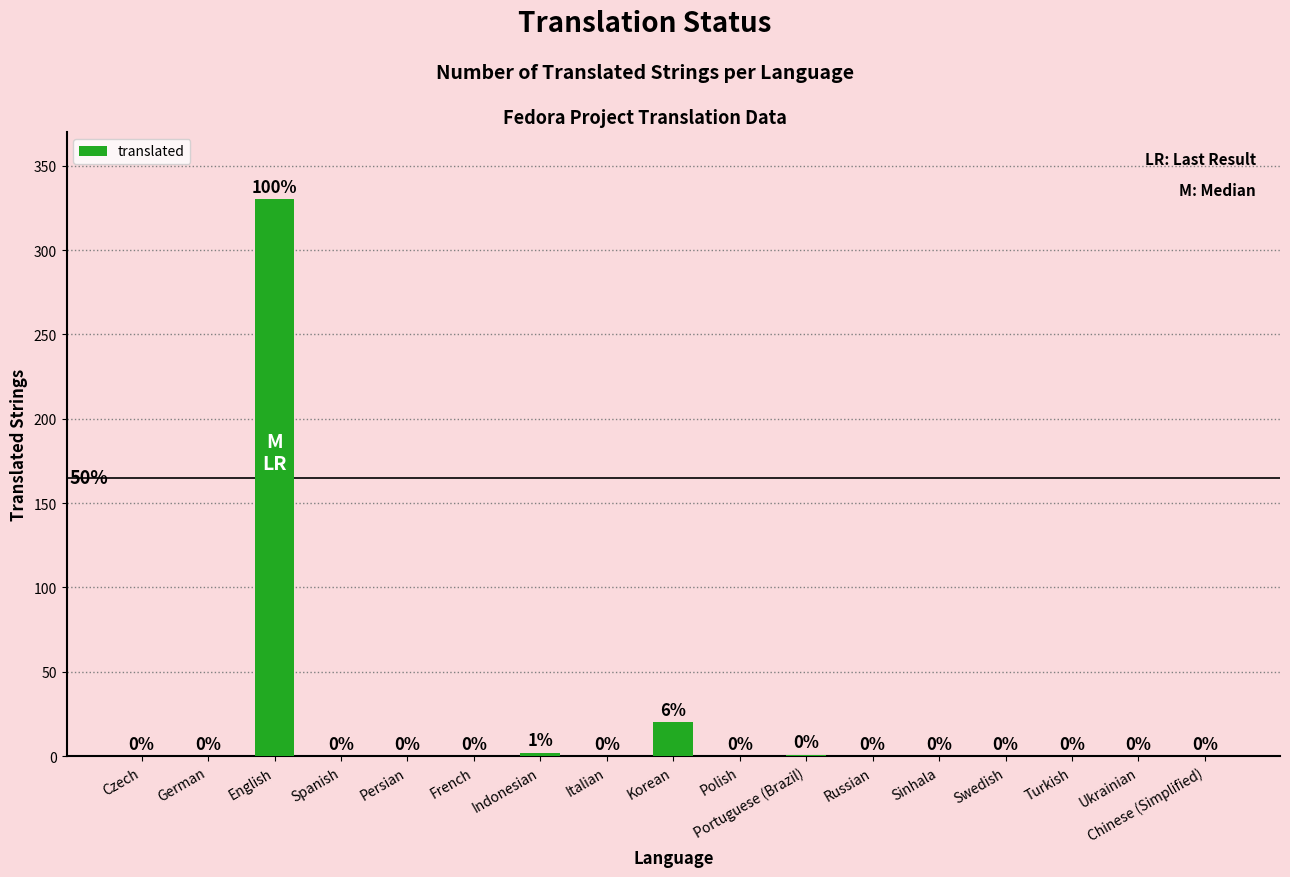

True or false: the data shows 0 at German.

True